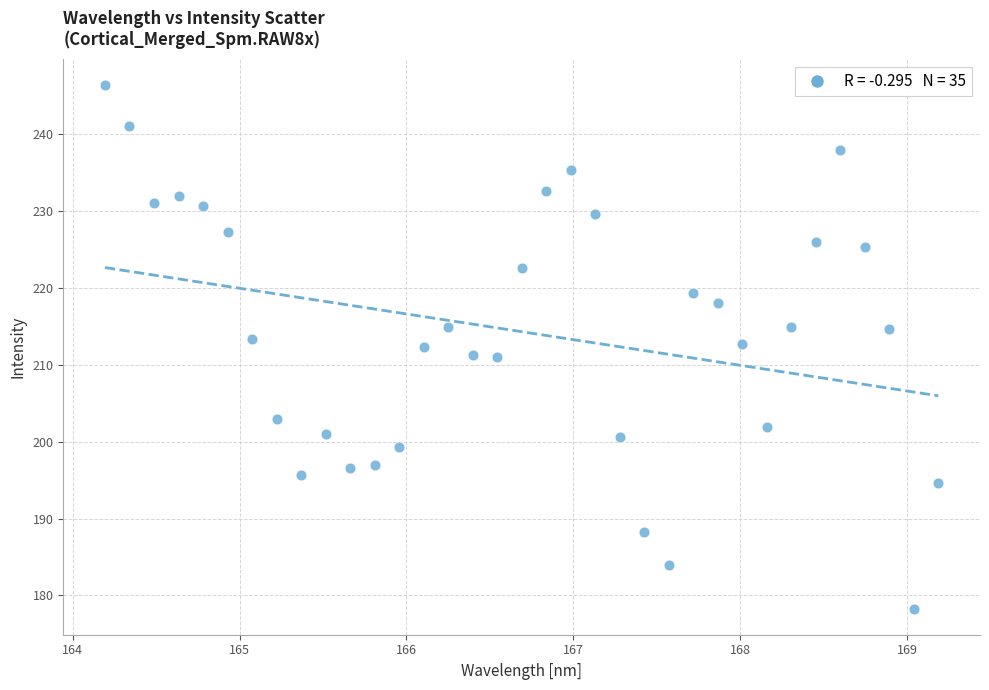

What is the range of X values (max minus min)?

5.0